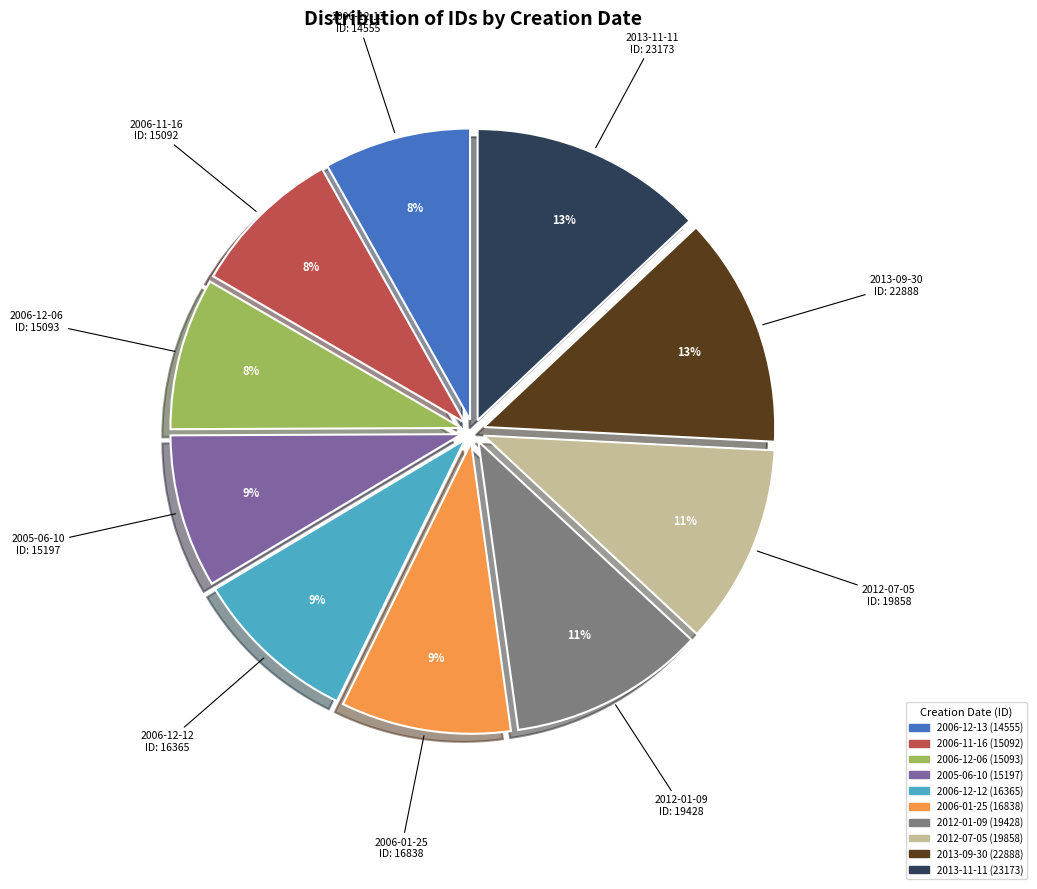

Is it true that 2005-06-10 is 9% of the pie?

True